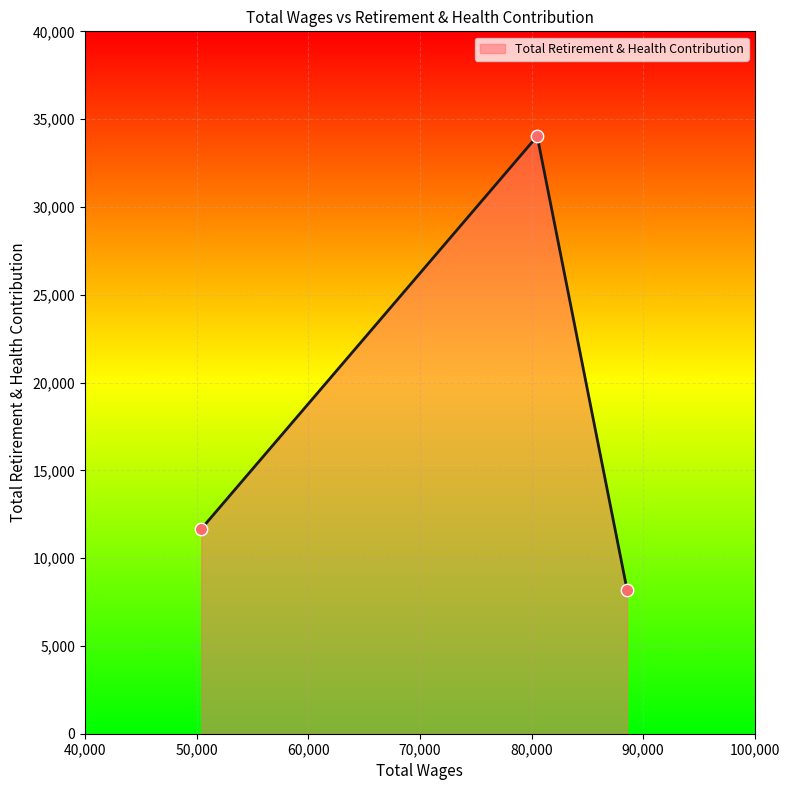

What is the smallest value displayed?

8200